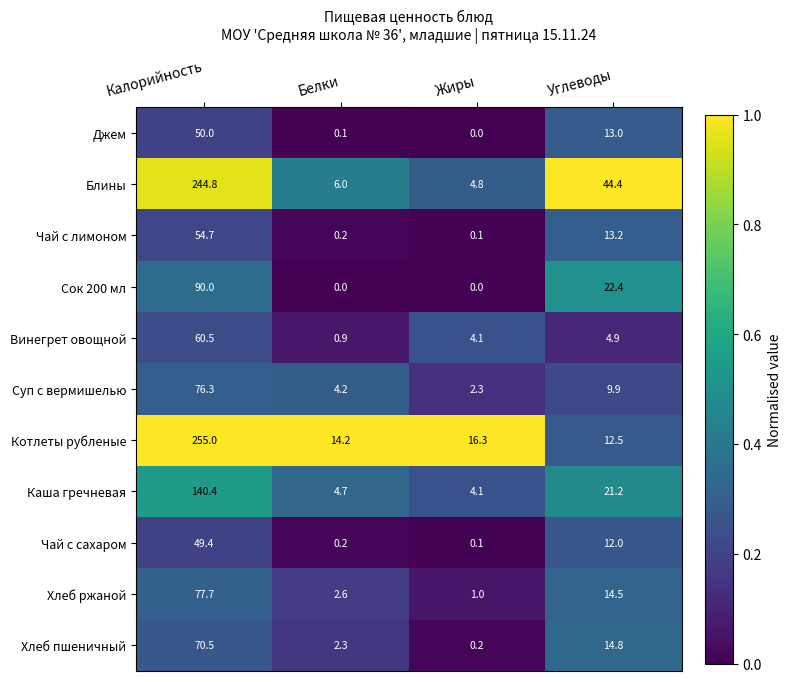

At which label does Чай с лимоном reach its minimum?

Жиры